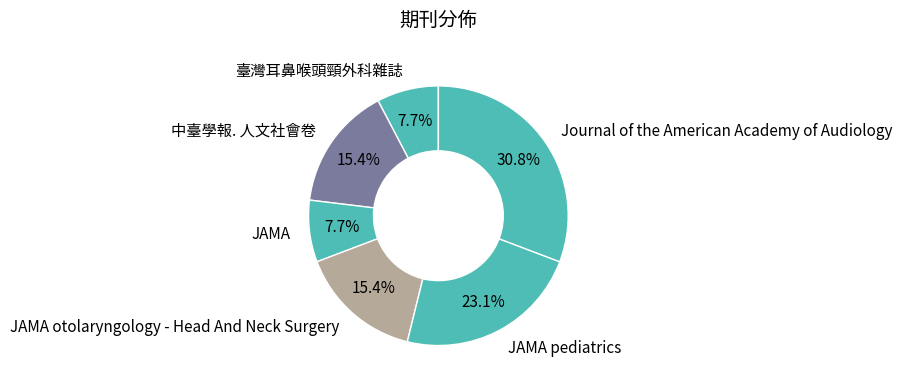

Which category has the biggest portion of the pie?

Journal of the American Academy of Audiology